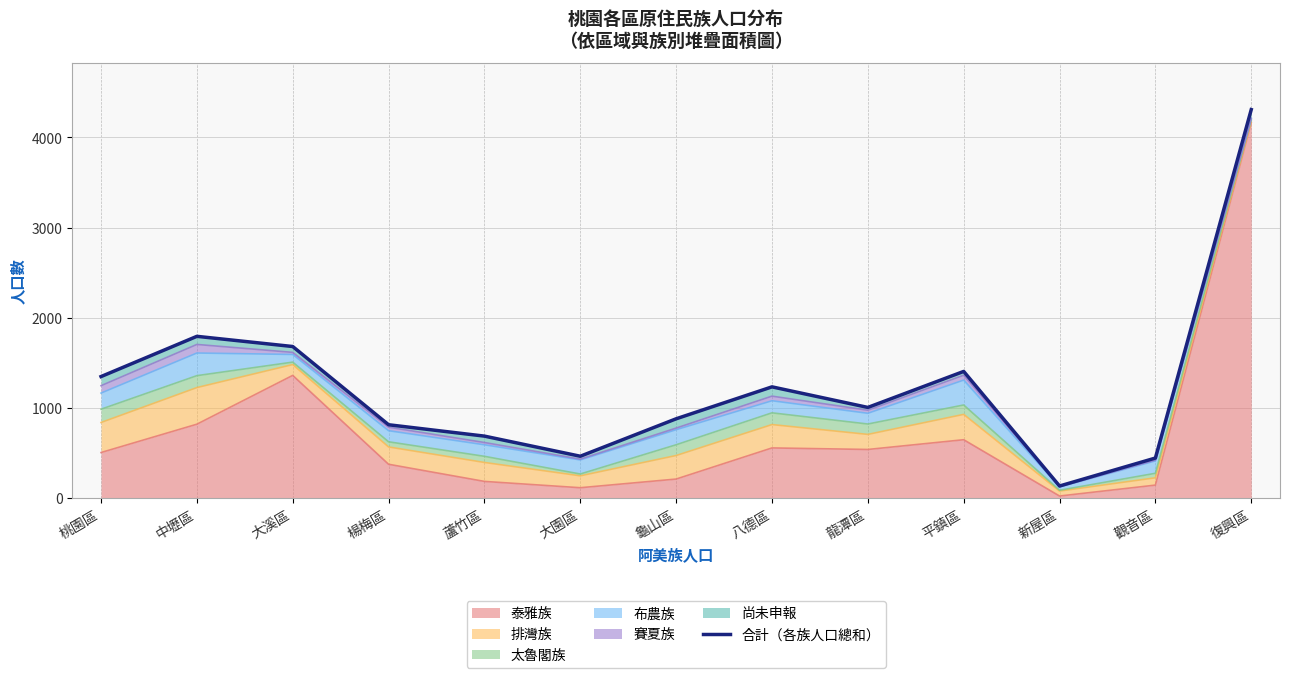

What is the difference between the values at 蘆竹區 and 觀音區?

243